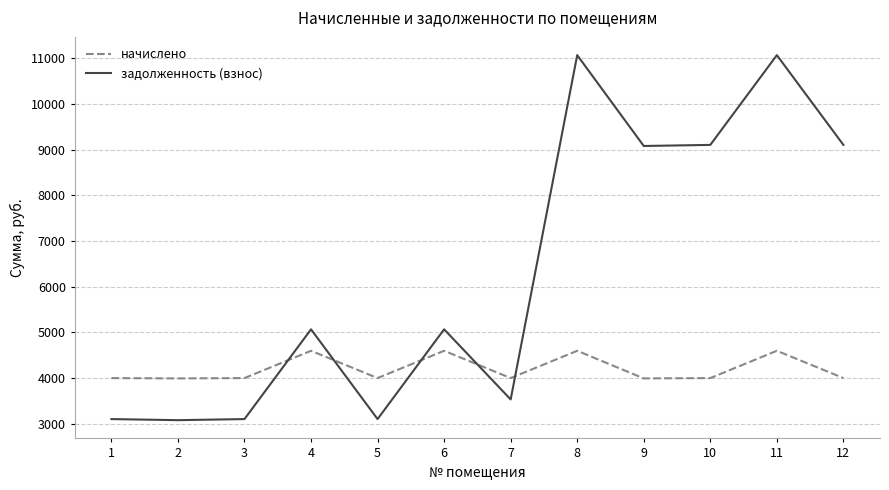

How many intersections are there between начислено and задолженность (взнос)?

5